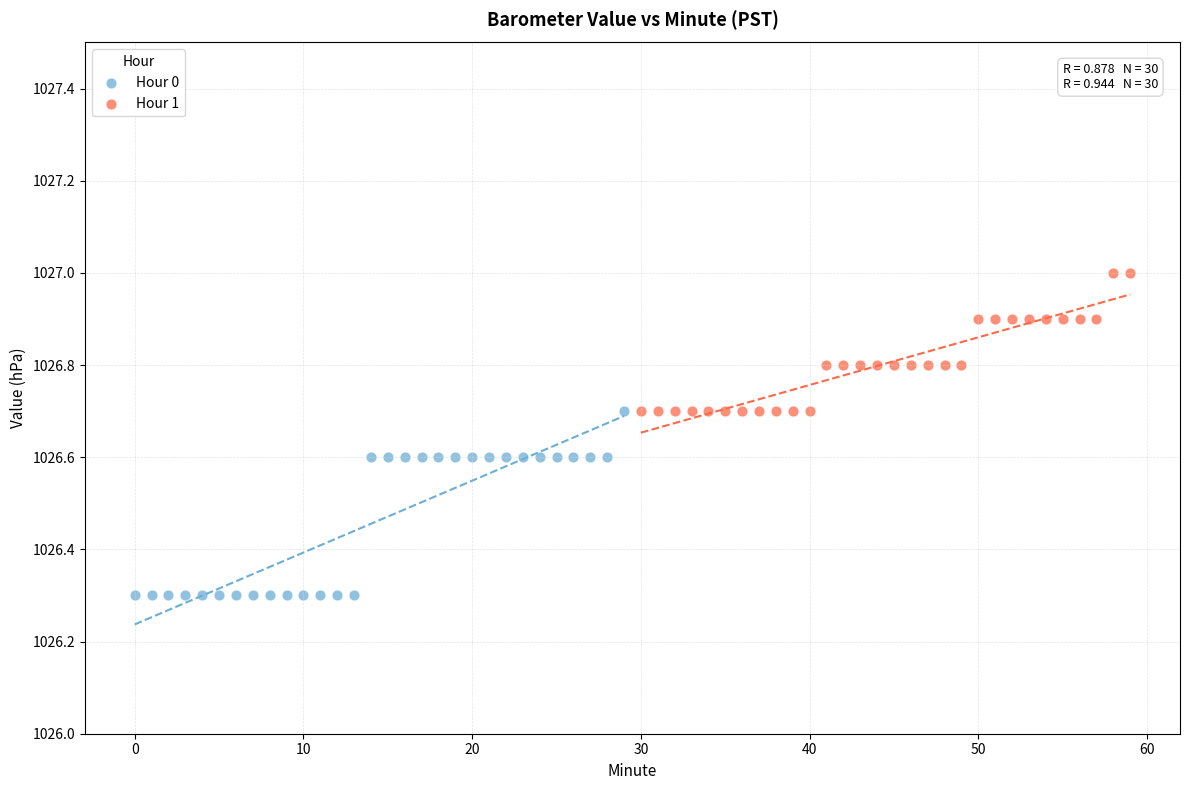

Which series has the widest spread of Y values?

Hour 0